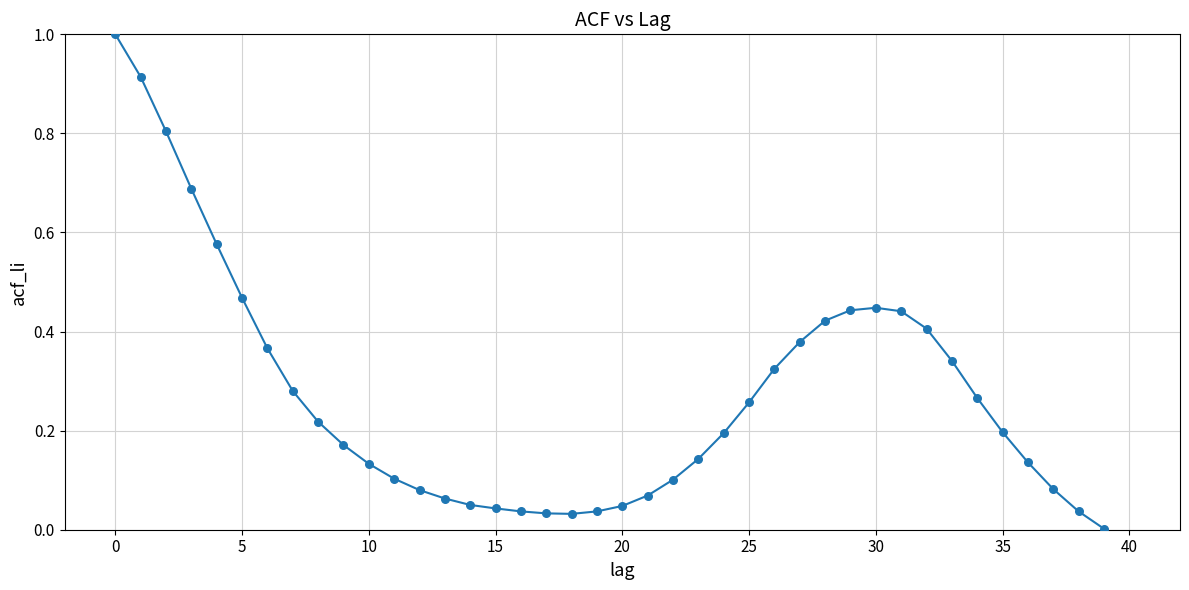

What is the greatest value displayed?

1.0